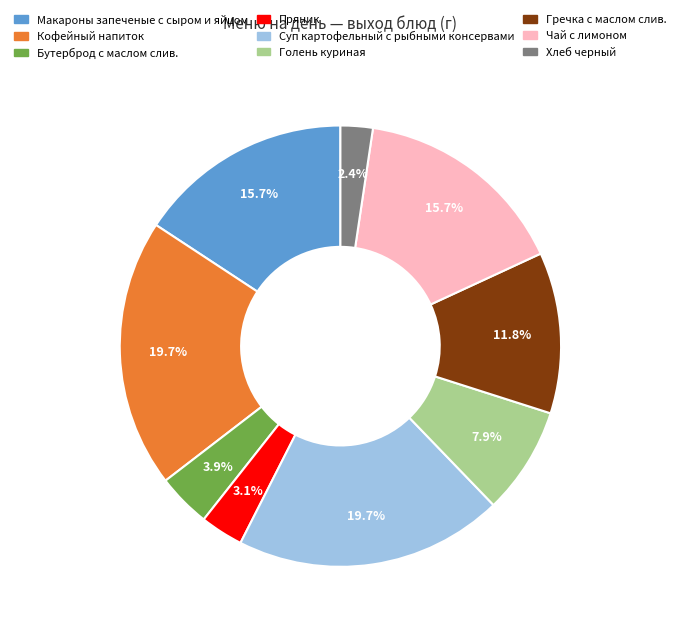

To the nearest percent, what is the average slice percentage?

11%